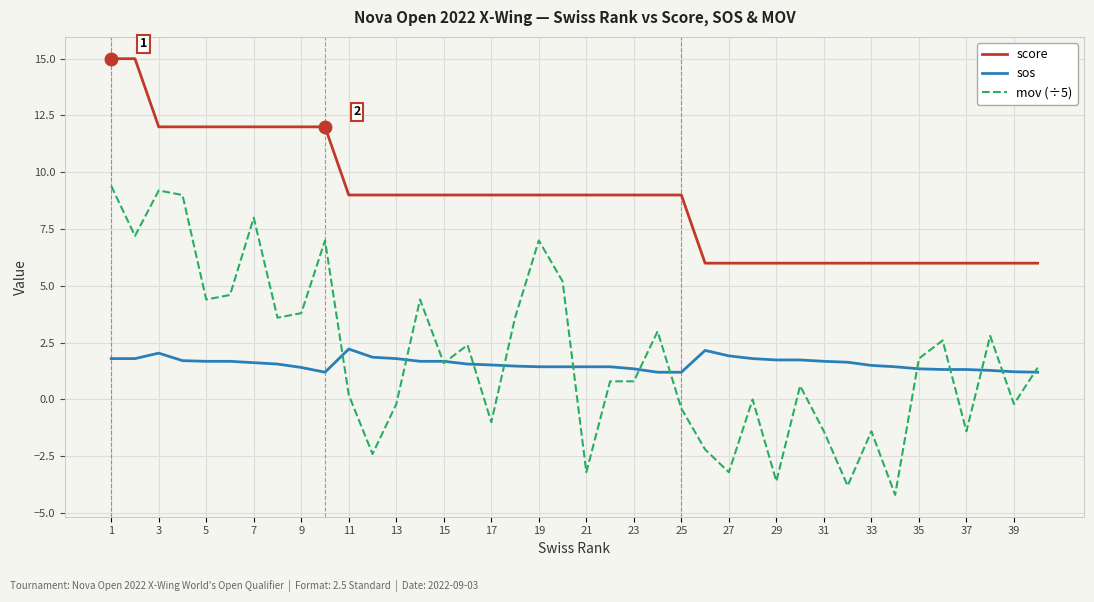

Which series has the widest spread of values?

mov (÷5)